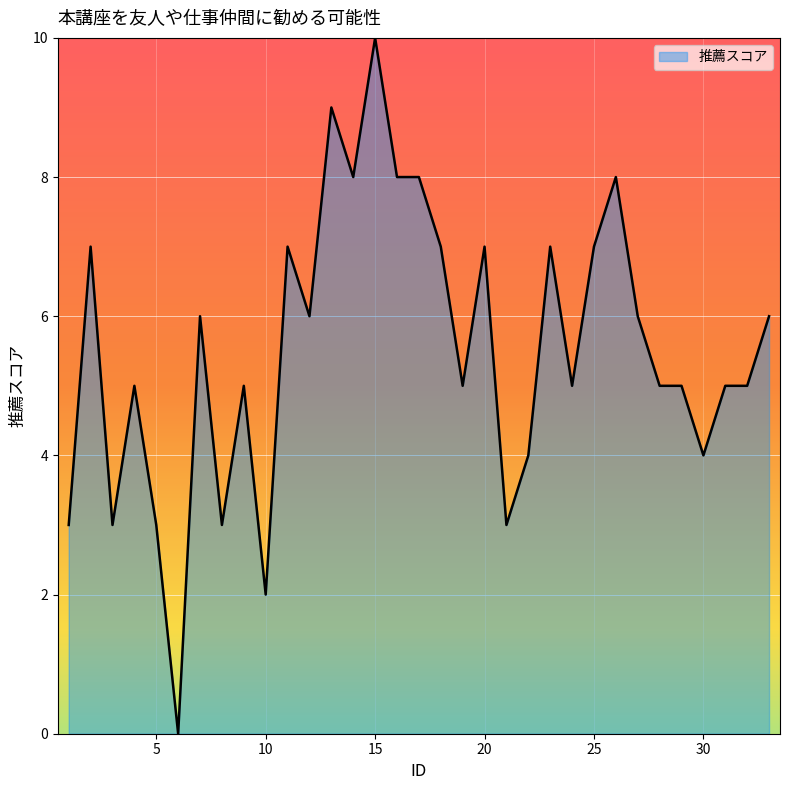

What is the average value?

6